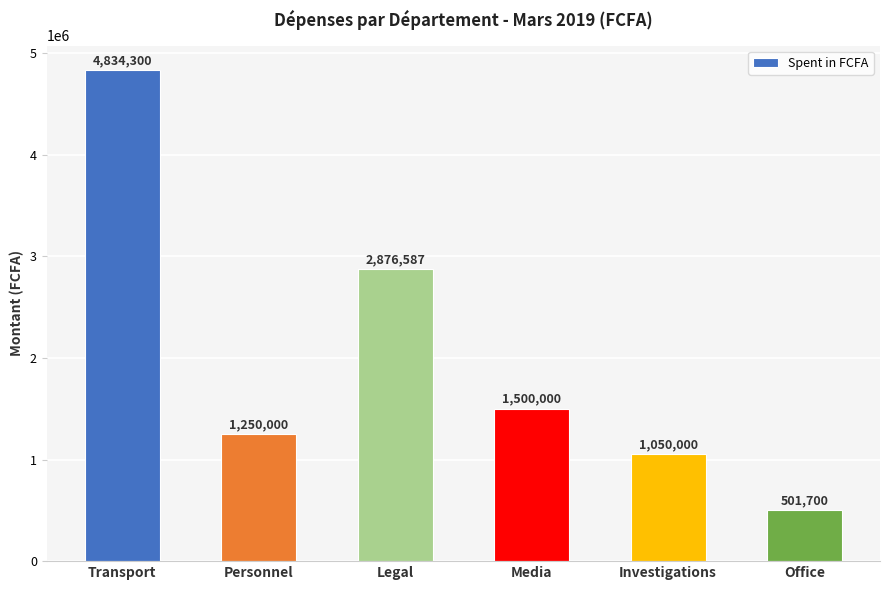

List the labels in order of value, smallest first.

Office, Investigations, Personnel, Media, Legal, Transport